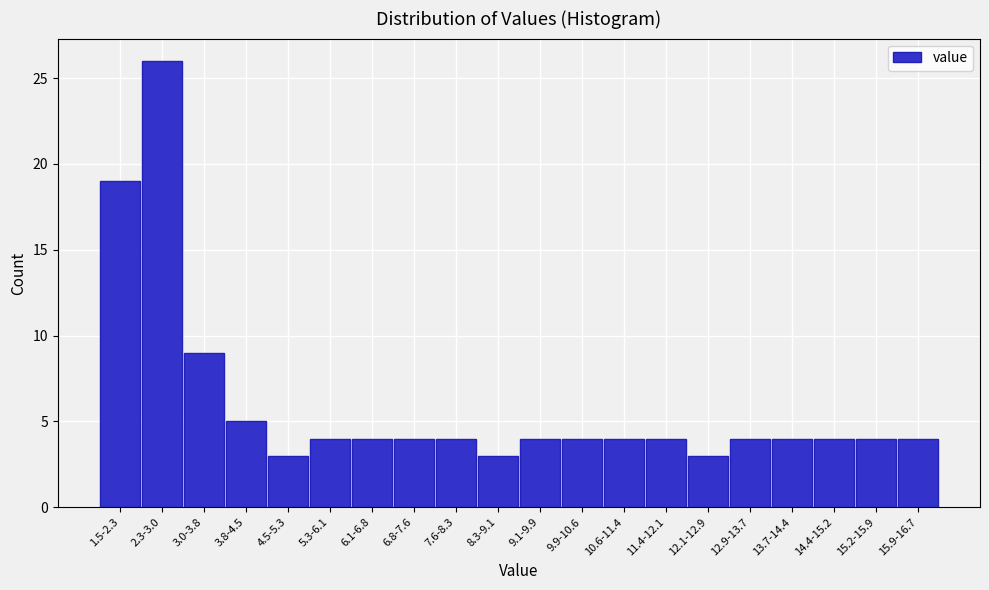

Reading left to right, extract all data points from this chart.

1.5-2.3=19	2.3-3.0=26	3.0-3.8=9	3.8-4.5=5	4.5-5.3=3	5.3-6.1=4	6.1-6.8=4	6.8-7.6=4	7.6-8.3=4	8.3-9.1=3	9.1-9.9=4	9.9-10.6=4	10.6-11.4=4	11.4-12.1=4	12.1-12.9=3	12.9-13.7=4	13.7-14.4=4	14.4-15.2=4	15.2-15.9=4	15.9-16.7=4